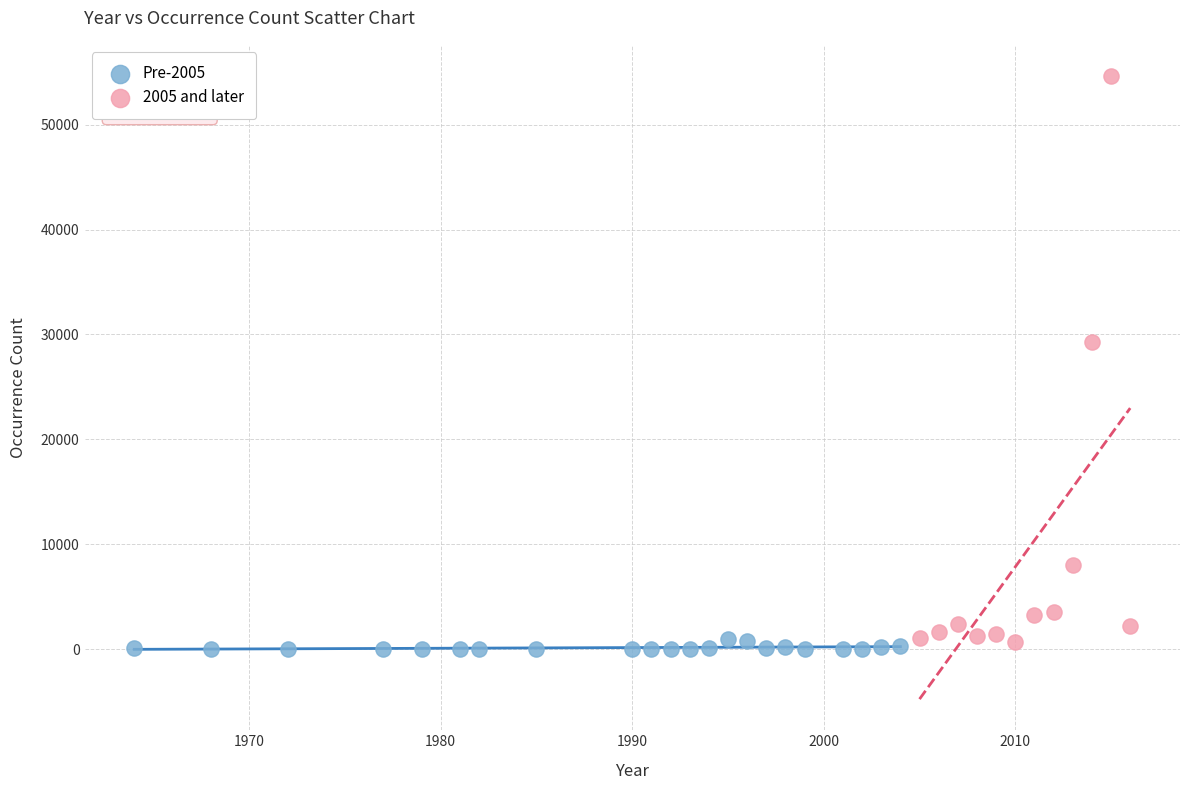

Which series reaches the maximum Y coordinate?

2005 and later